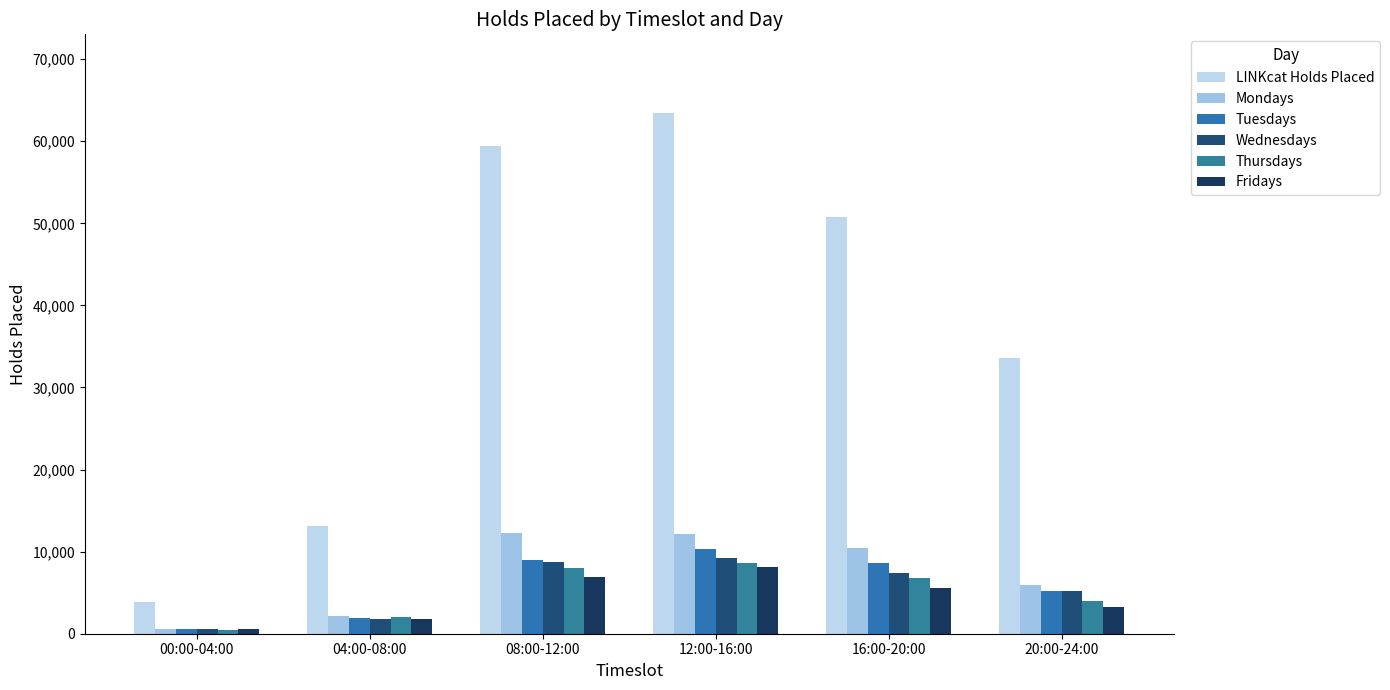

Which series has the widest spread of values?

LINKcat Holds Placed